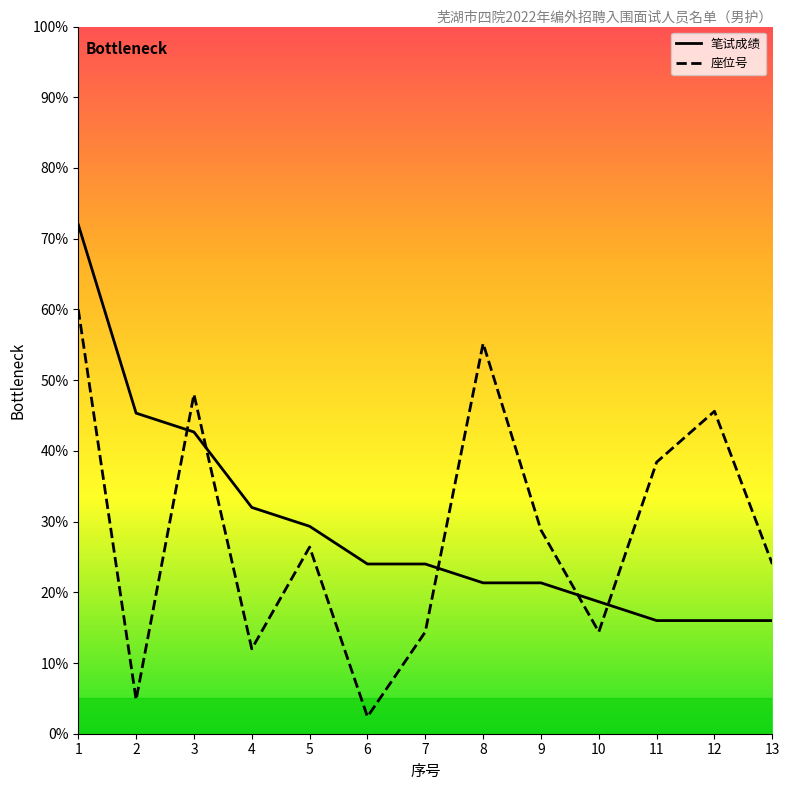

Reading left to right, transcribe all the data shown in this chart.

笔试成绩: 72.0	45.3	42.7	32.0	29.3	24.0	24.0	21.3	21.3	18.7	16.0	16.0	16.0
座位号: 60.0	4.8	48.0	12.0	26.4	2.4	14.4	55.2	28.8	14.4	38.4	45.6	24.0